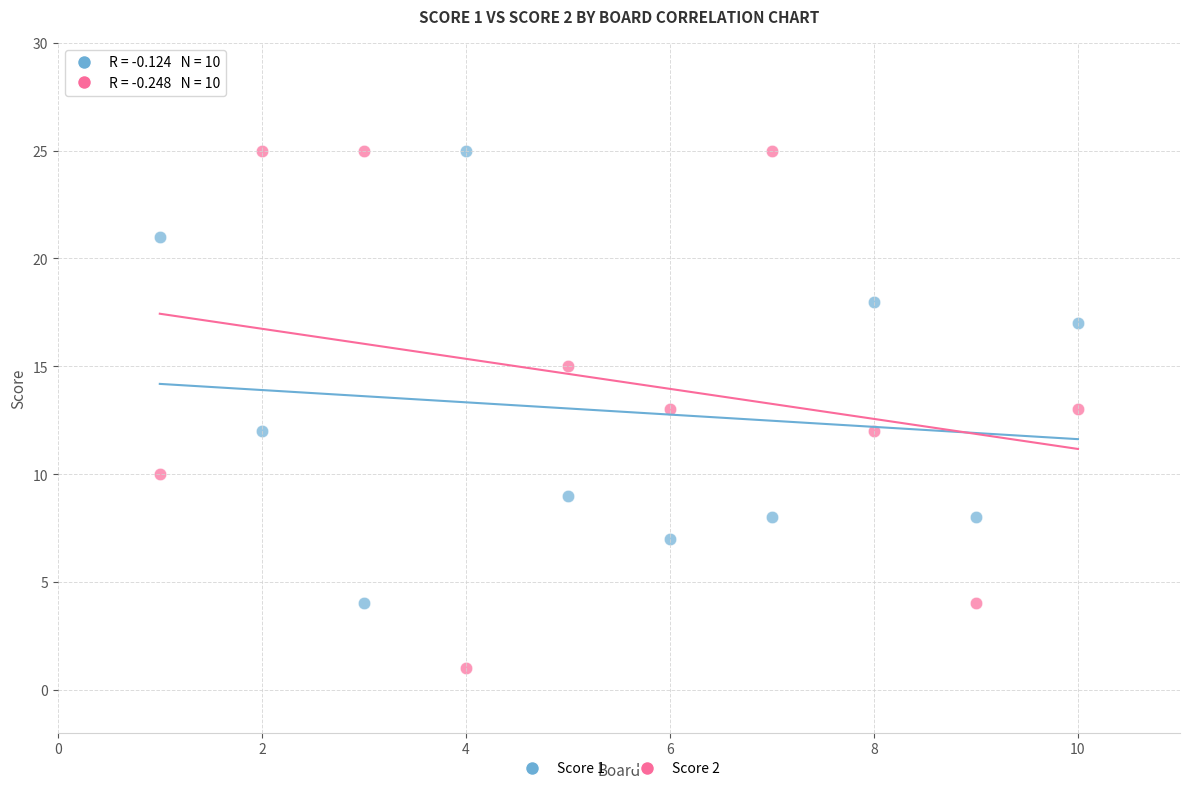

Which series reaches the minimum Y coordinate?

Score 2